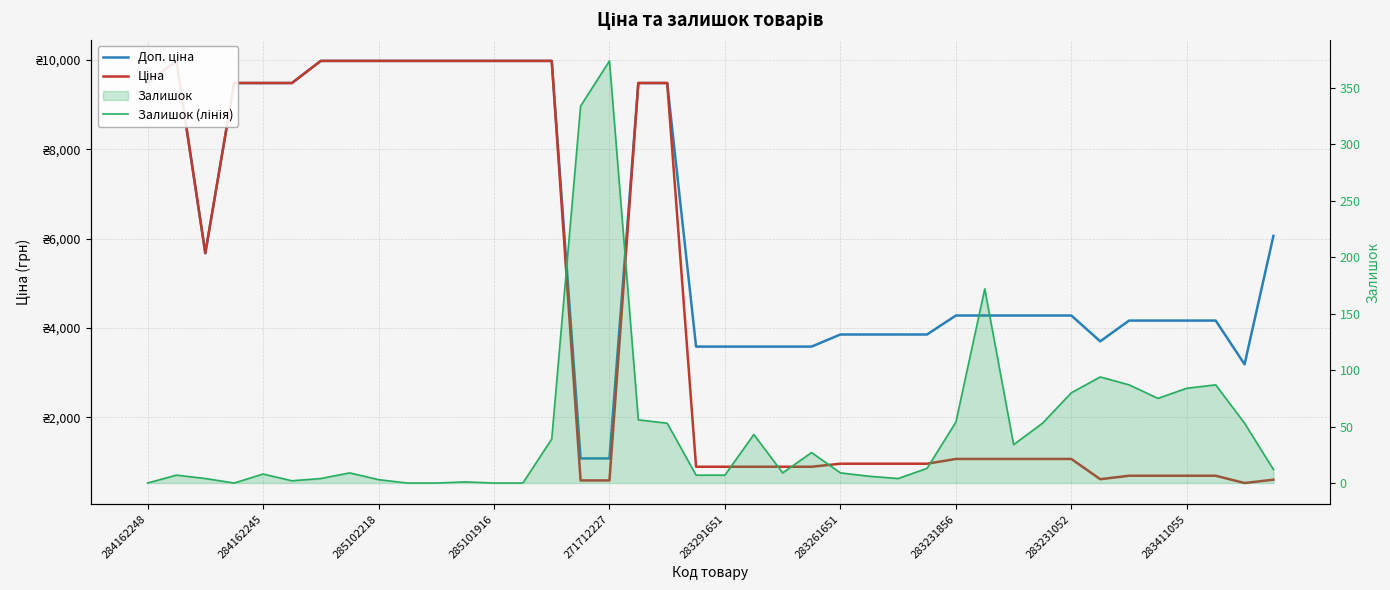

Which series has the largest total across all categories?

Доп. ціна